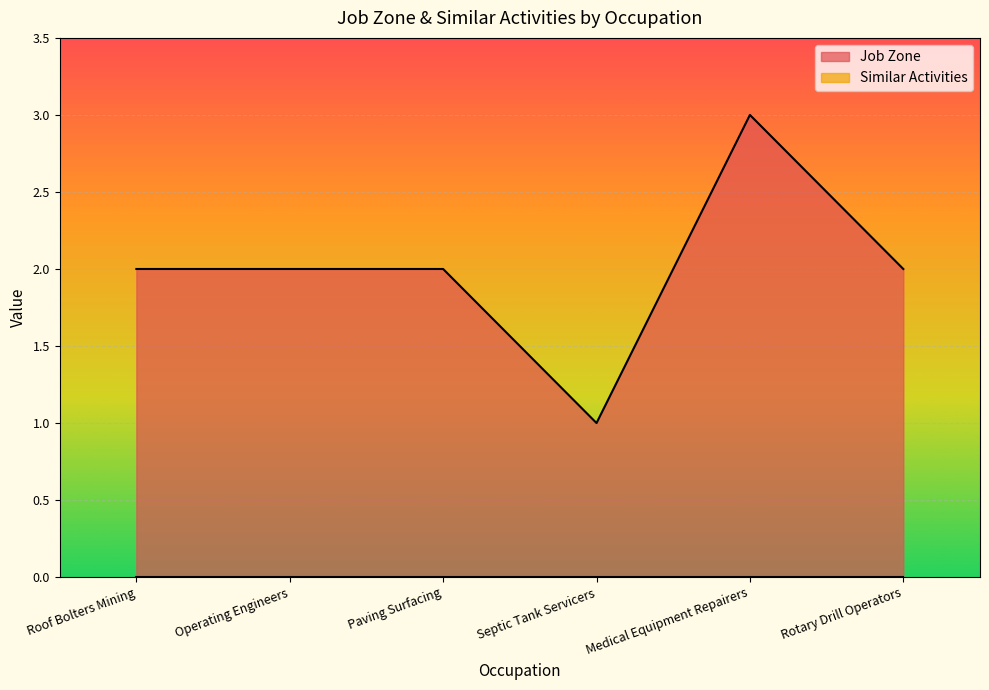

Where is the first local maximum?

Medical Equipment Repairers